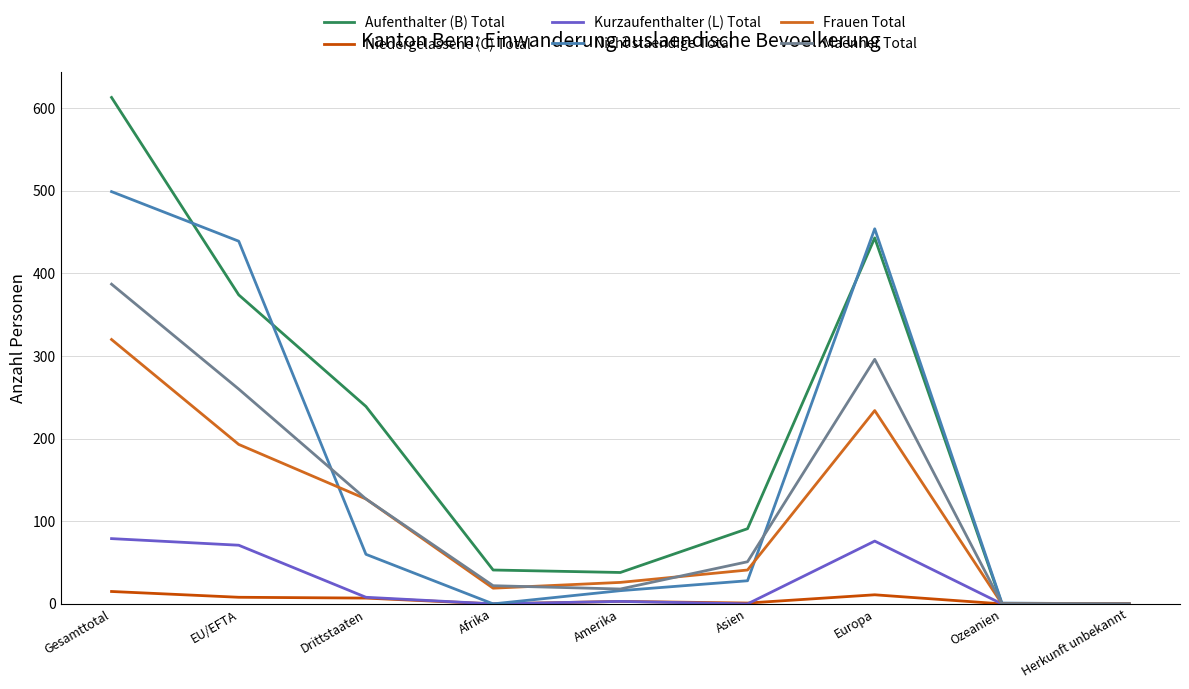

What is the difference between the maximum and second lowest values in the Nicht staendige Total series?

499